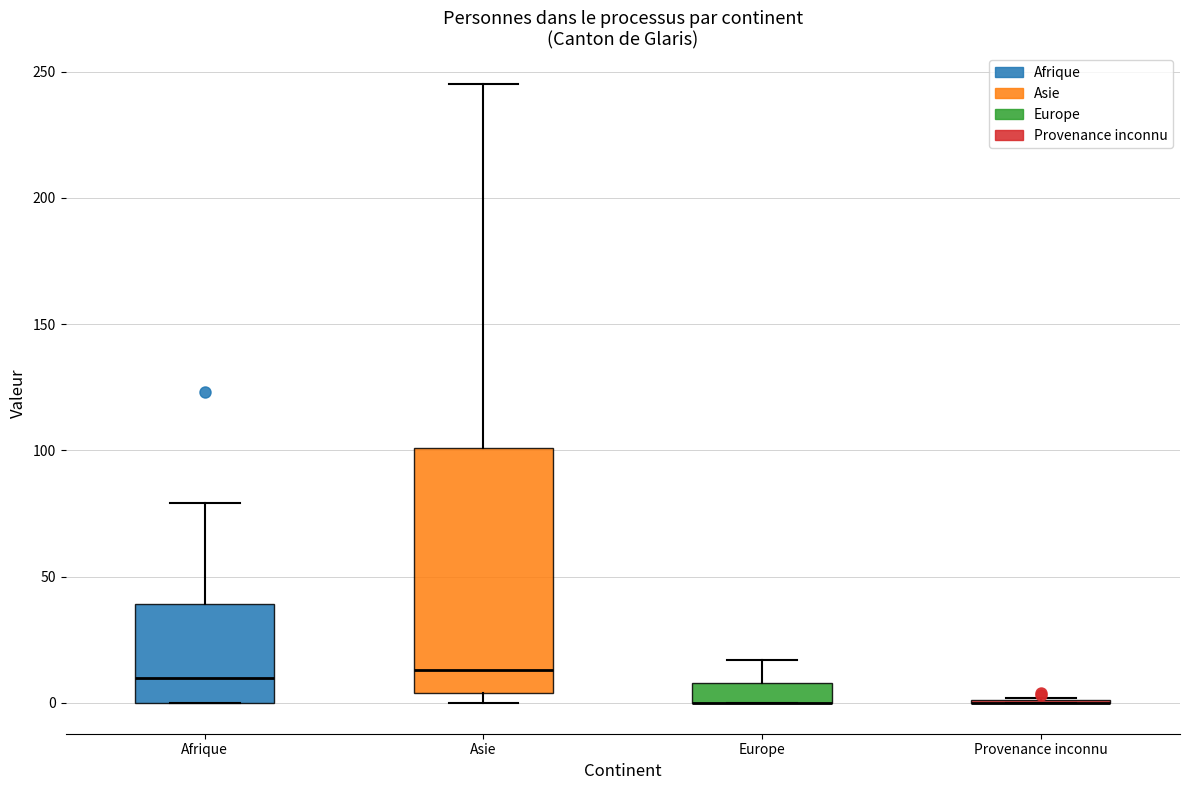

Where is the upper edge of the box for Afrique on the y-axis? The values are not printed on the chart, so give them approximately, as read against the axis.

40